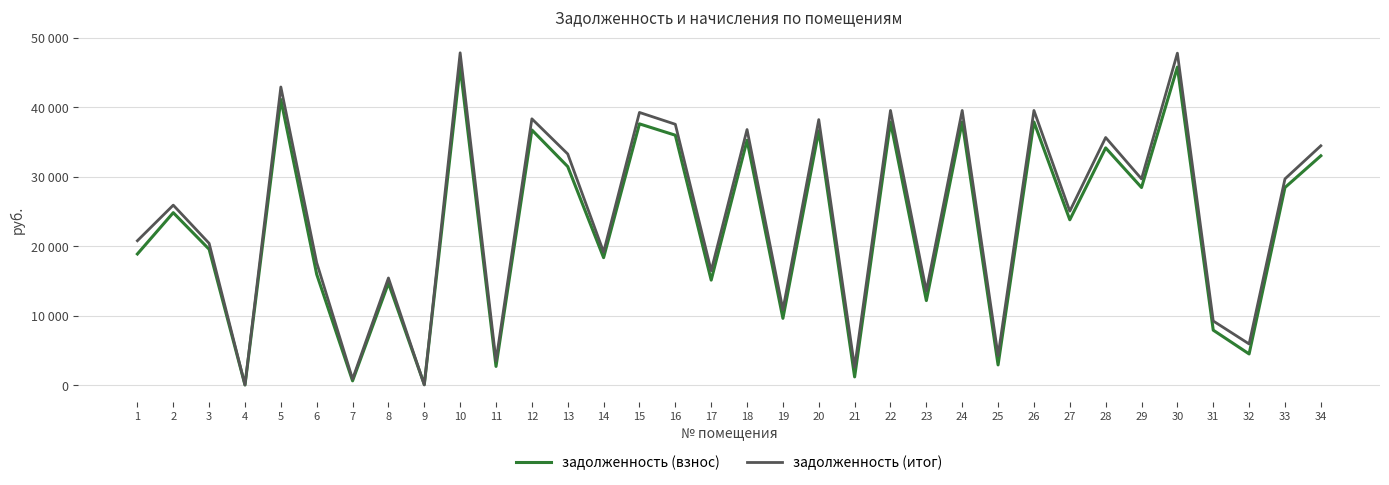

Is this an area chart (filled region under the line)?

No